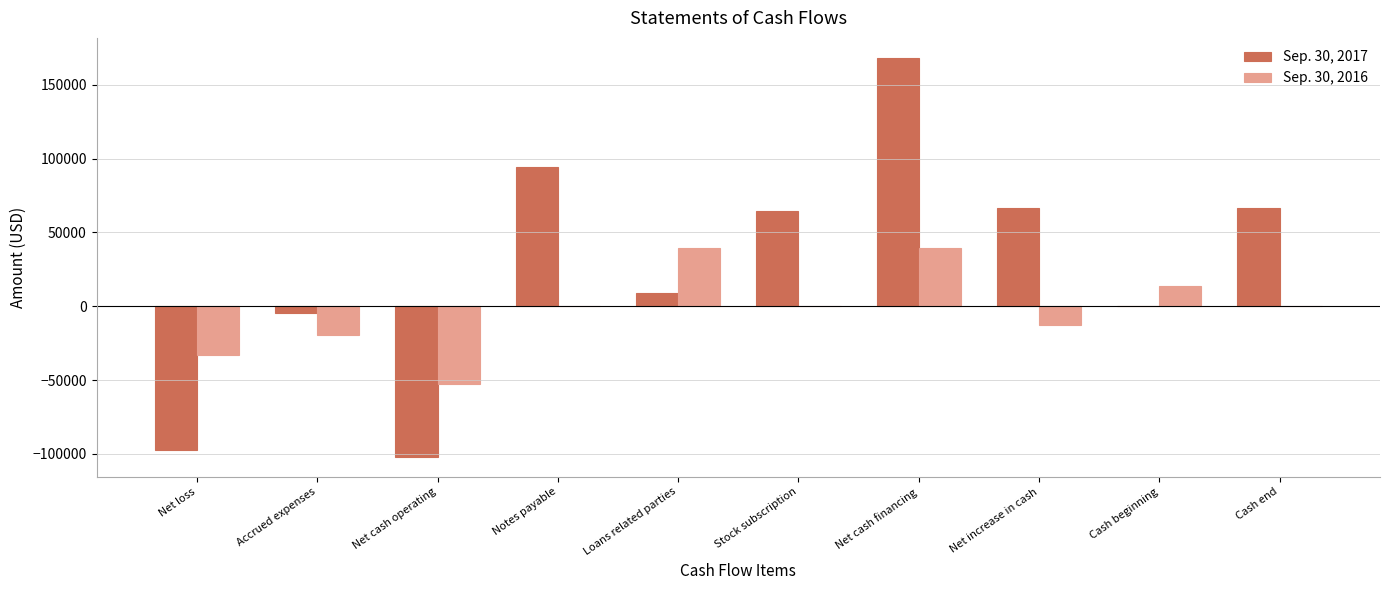

Between Net loss and Accrued expenses, which series saw the biggest shift?

Sep. 30, 2017